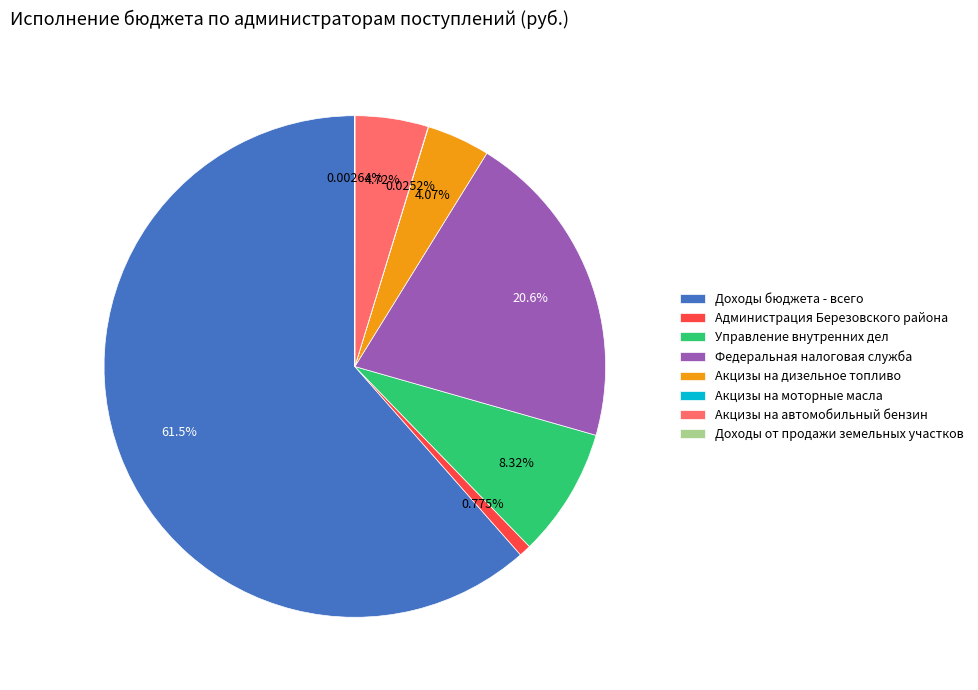

Between Акцизы на дизельное топливо and Управление внутренних дел, which is larger?

Управление внутренних дел